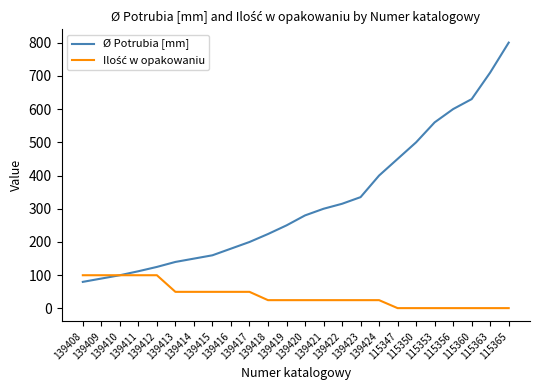

Which series has the widest spread of values?

Ø Potrubia [mm]